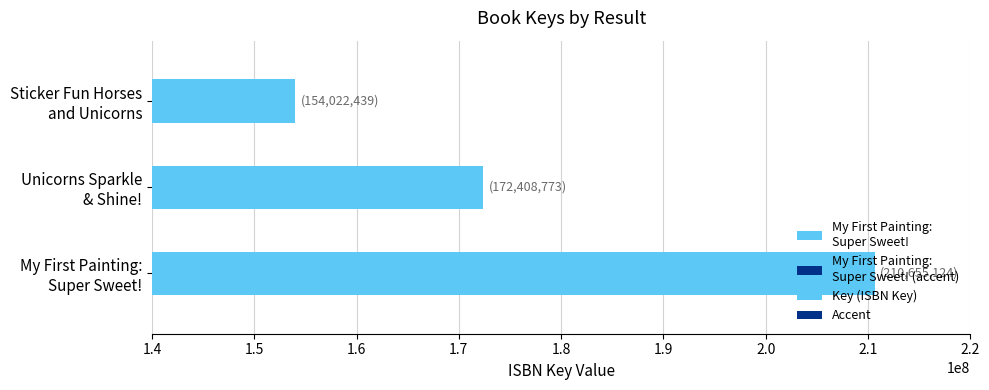

What is the change in value from My First Painting:
Super Sweet! to Unicorns Sparkle
& Shine!?

-38246351